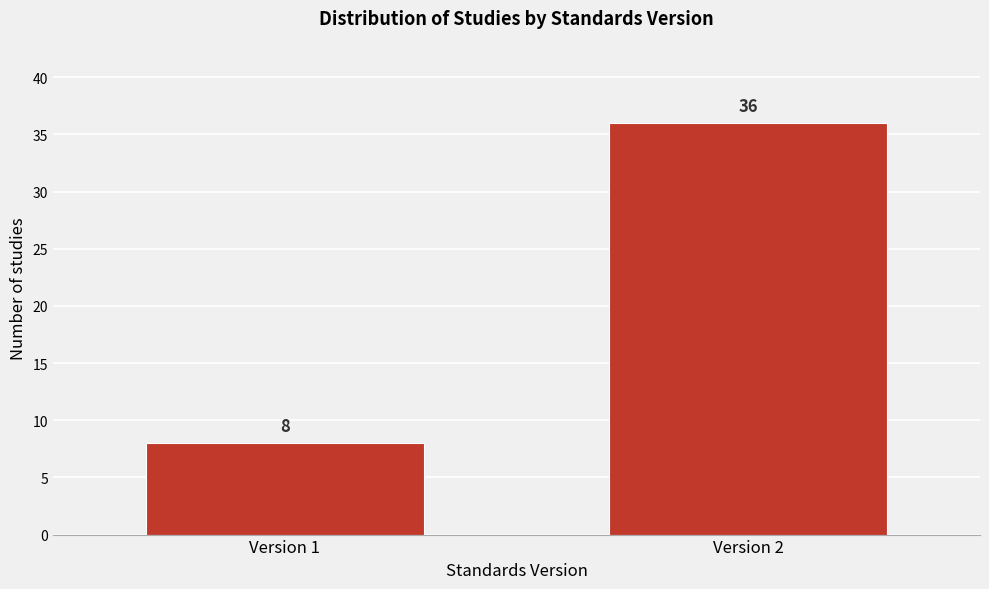

Reading right to left, list all the values displayed in this chart.

36	8